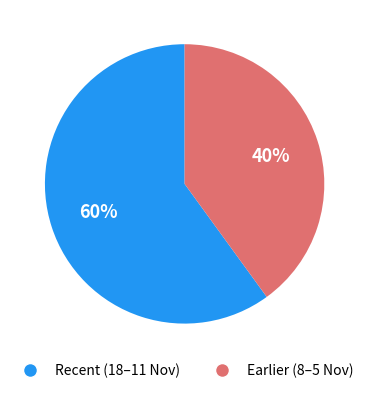

To the nearest percent, what is the difference between the largest and smallest slice percentages?

20%